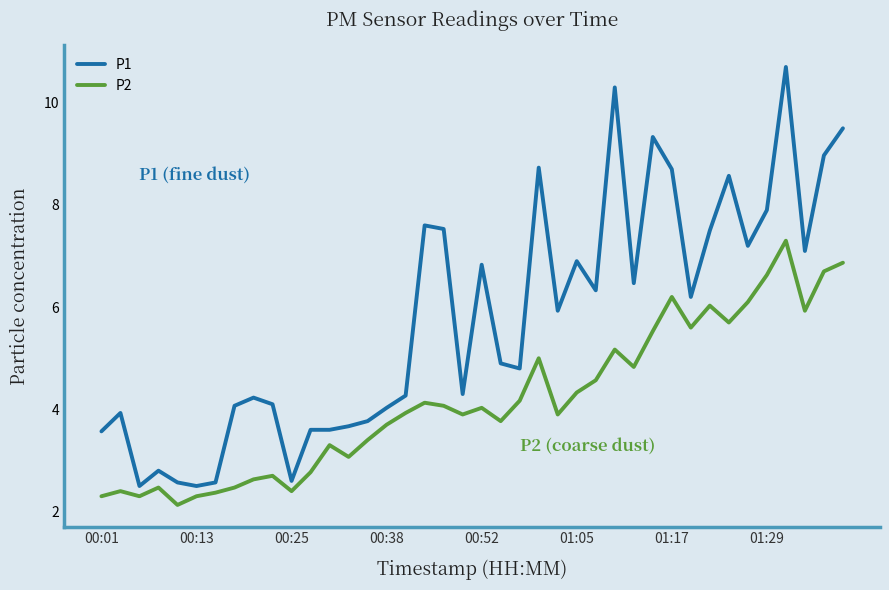

Which series has the widest spread of values?

P1